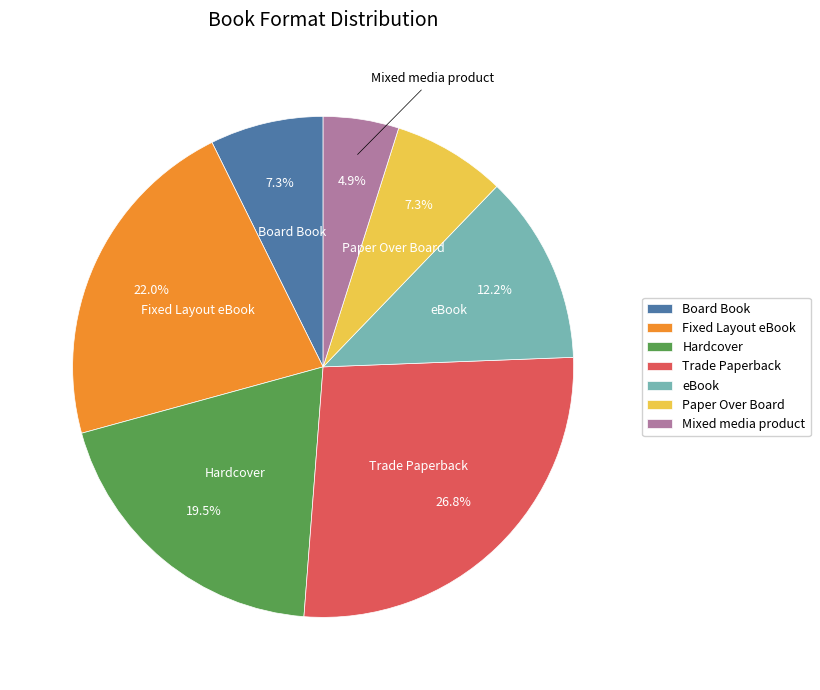

To the nearest percent, what is the difference between the Mixed media product and Paper Over Board slice percentages?

2%